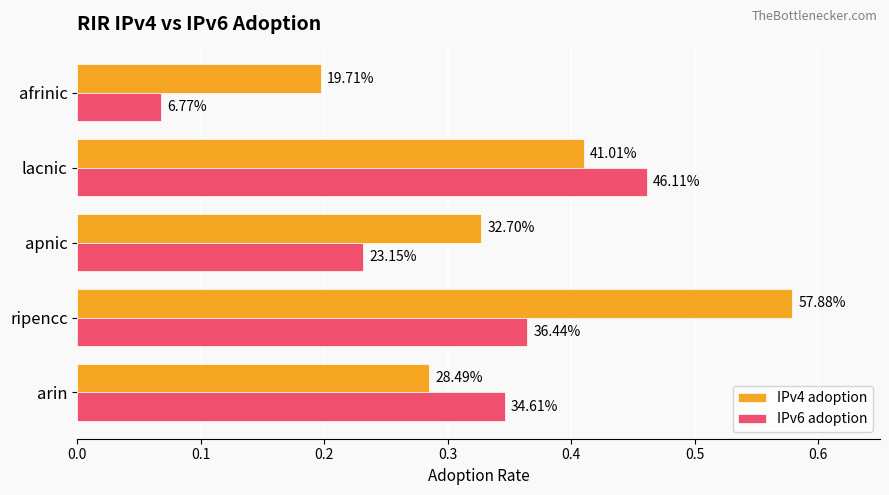

What is the difference between the maximum and minimum values in the IPv6 adoption series?

0.4